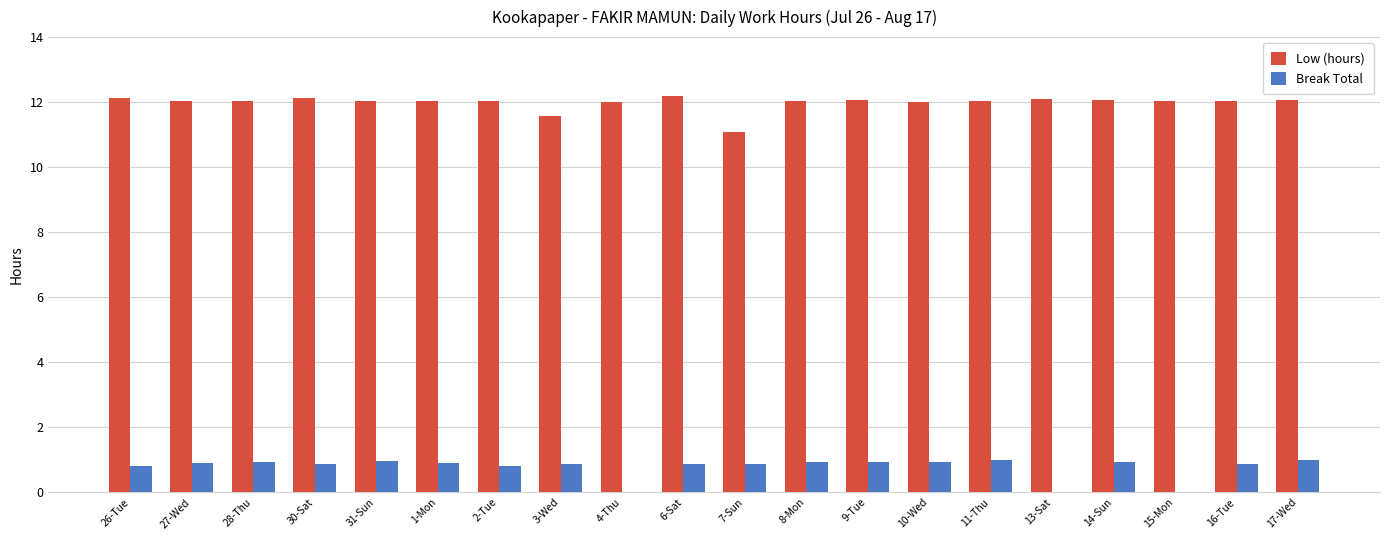

Are the bars grouped side by side (vs. stacked)?

Yes